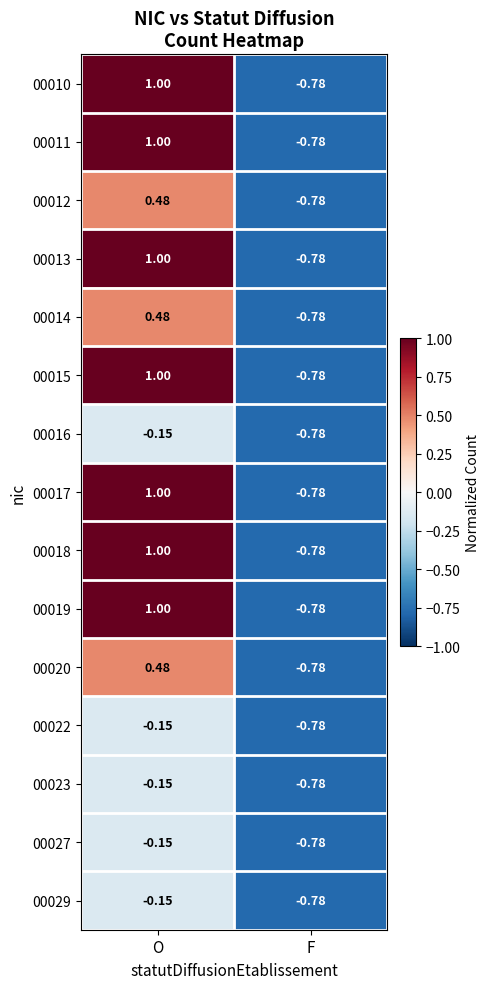

Which category has the highest value across all series?

O